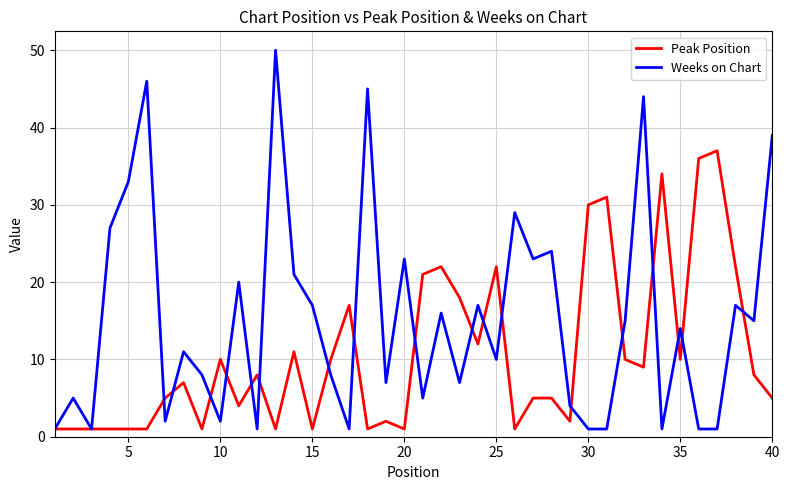

Which series has the largest total across all categories?

Weeks on Chart